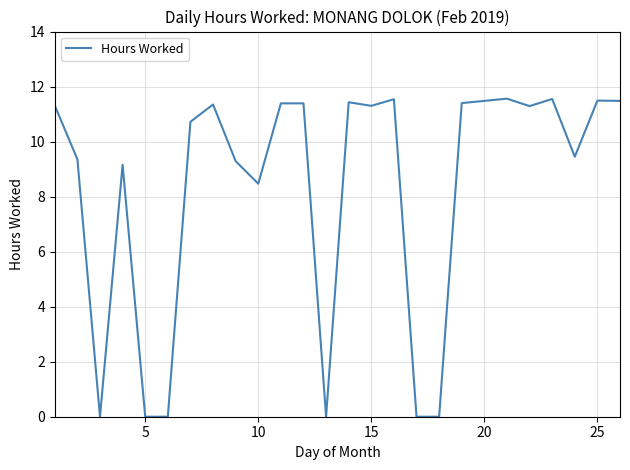

What is the difference between the maximum and minimum values?

11.6